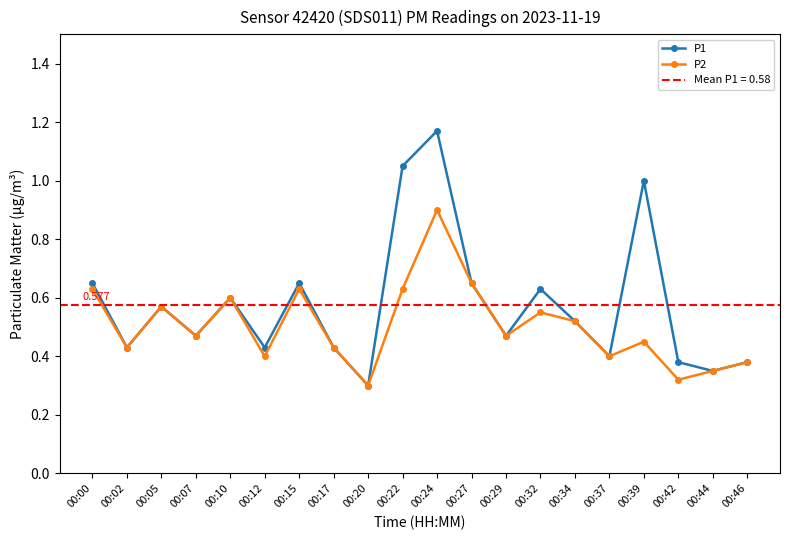

True or false: P2 has a value of 0.6 at 00:00.

True